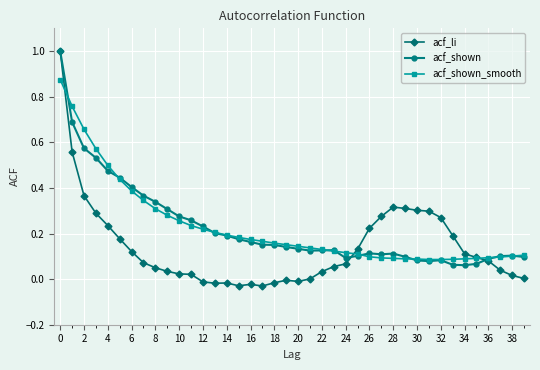

What is the greatest value displayed?

1.0